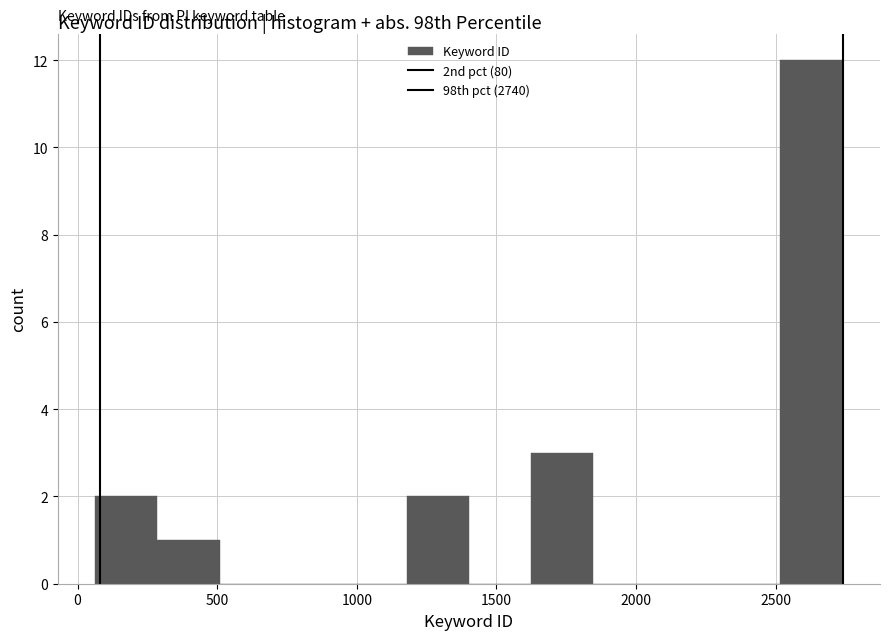

Reading left to right, transcribe this chart: for each bar, give the range it covers on the x-axis and its height. Neither the bar edges nor the heights are printed on the chart, so give them approximately, as read against the axes.

50 to 300: 2
300 to 500: 1
500 to 750: 0
750 to 950: 0
950 to 1200: 0
1200 to 1400: 2
1400 to 1600: 0
1600 to 1850: 3
1850 to 2050: 0
2050 to 2300: 0
2300 to 2500: 0
2500 to 2750: 12